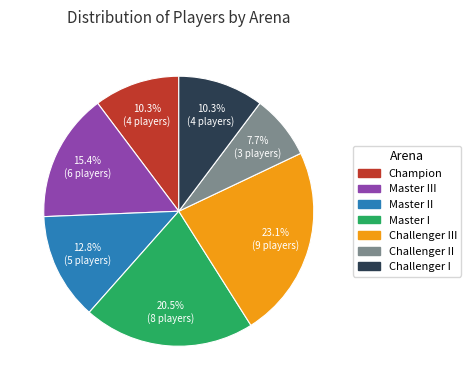

Is there any slice that represents more than half of the pie?

No